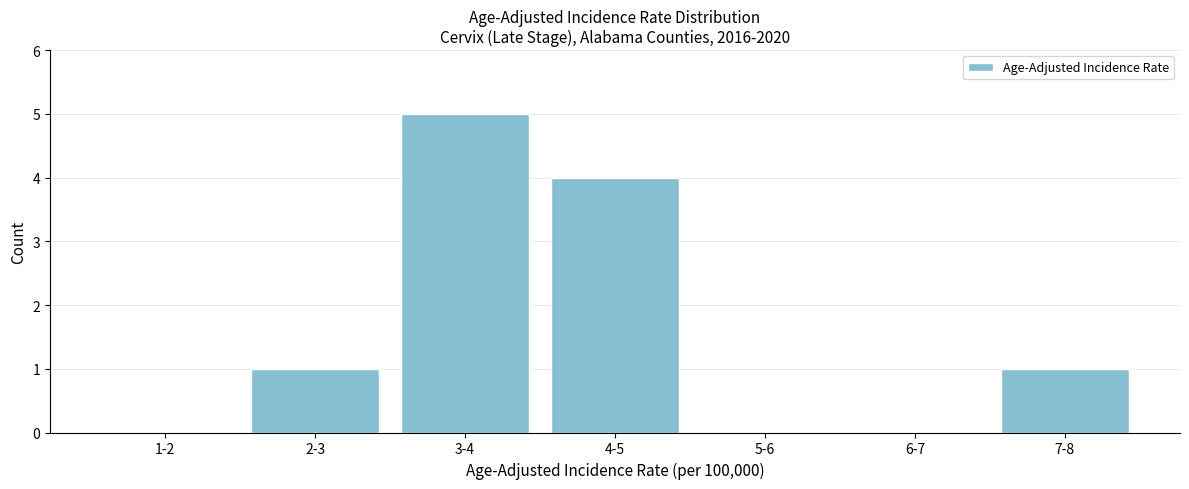

Reading right to left, transcribe all the data shown in this chart.

7-8=1	6-7=0	5-6=0	4-5=4	3-4=5	2-3=1	1-2=0